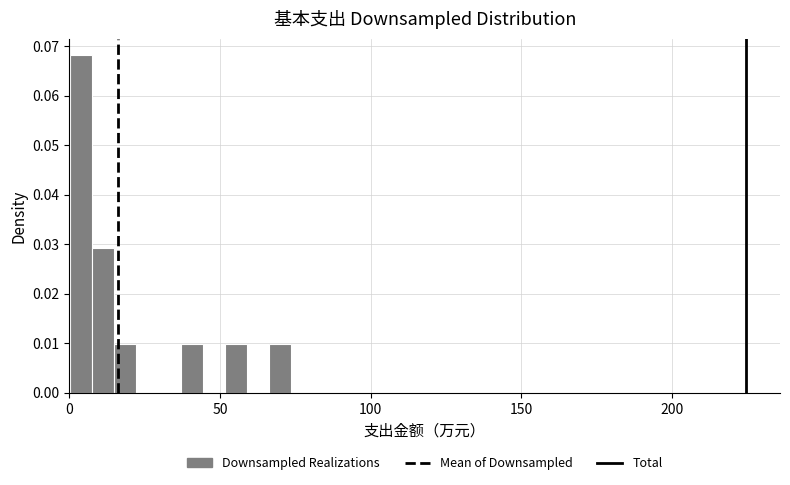

Read against the x-axis, roughly where is the centre of the tallest bar?

5